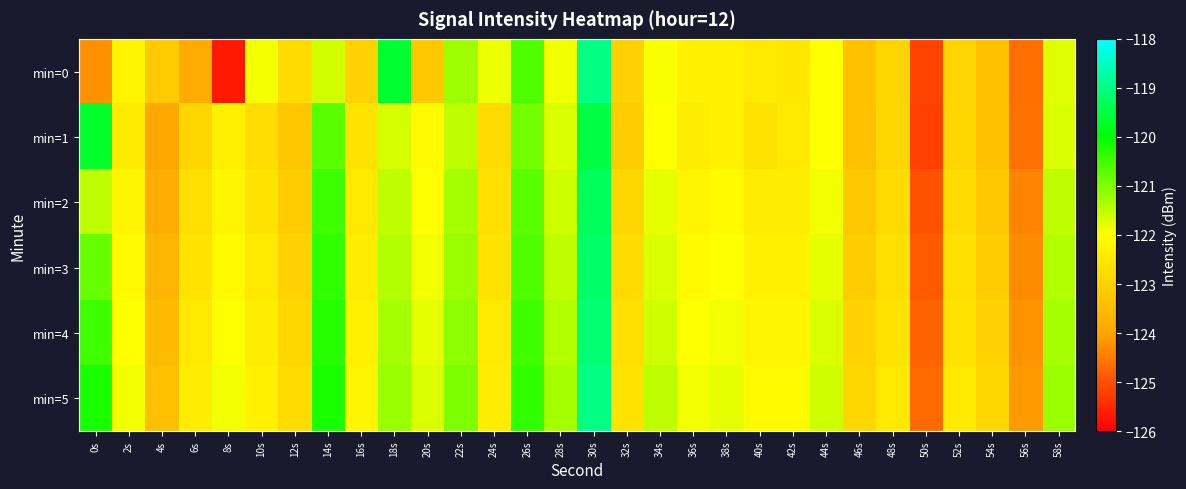

At which category is the sum across all series the highest?

30s